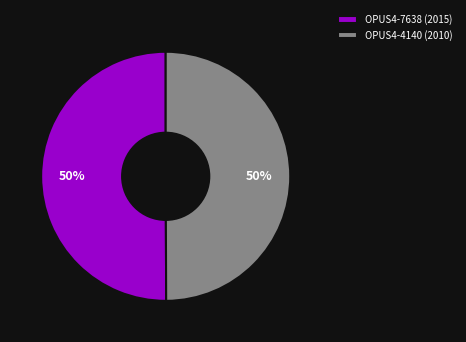

Combined, do OPUS4-4140 (2010) and OPUS4-7638 (2015) account for over 50%?

Yes